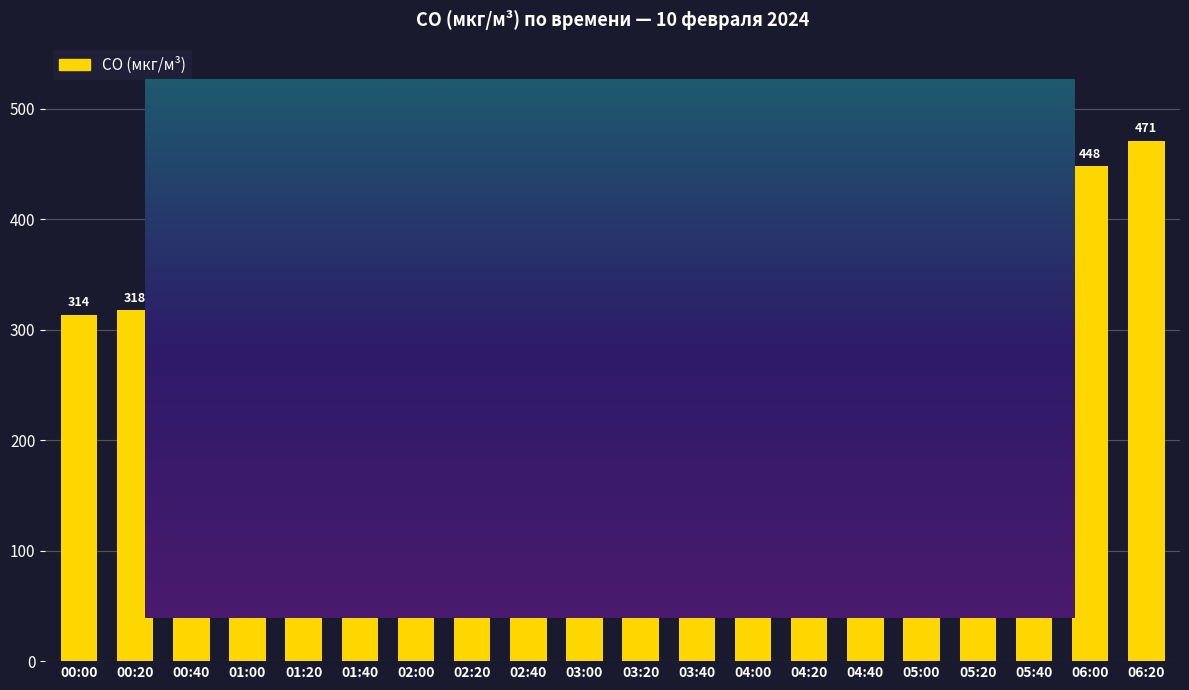

What is the smallest value displayed?

302.5